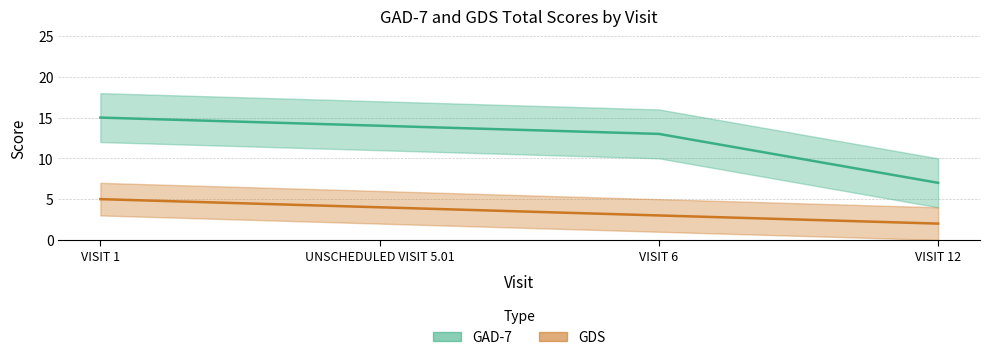

The GDS Total Score series shows 5 at VISIT 1. True or false?

True